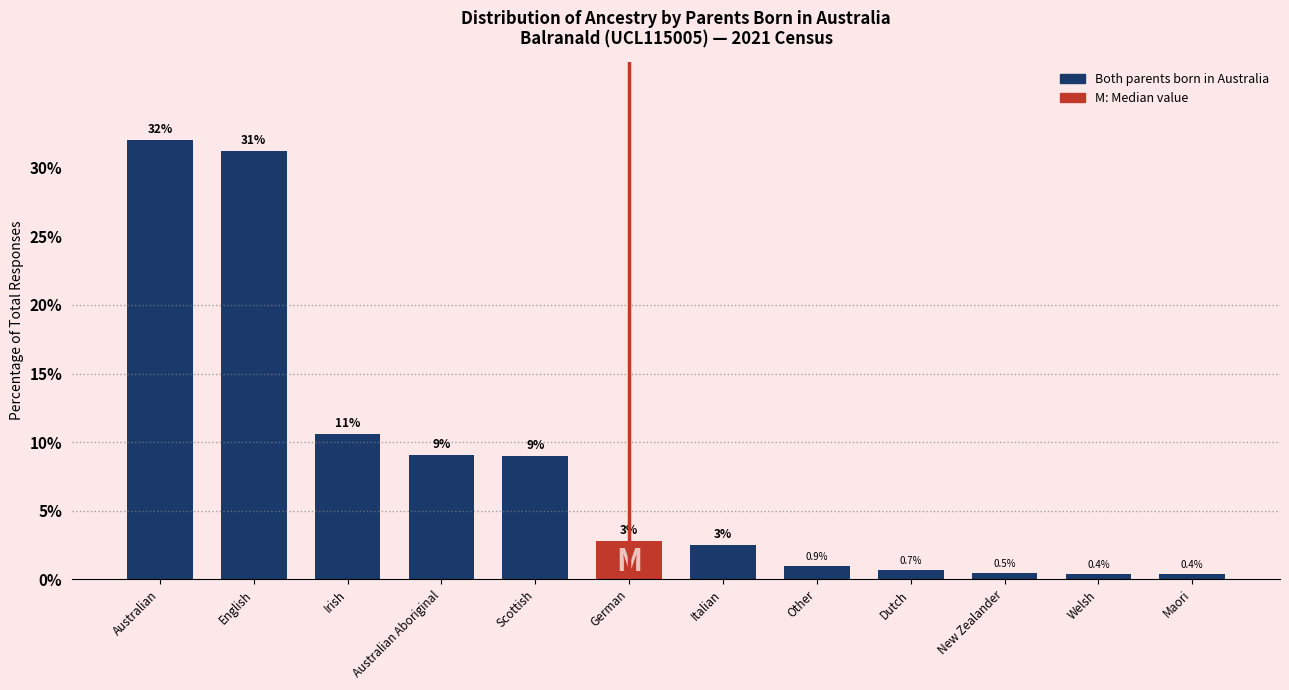

Between German and New Zealander, which is larger?

German